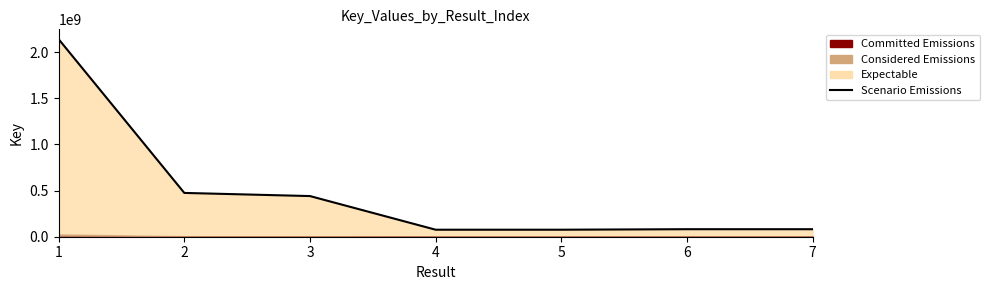

The value at 5 is 114723766. True or false?

False